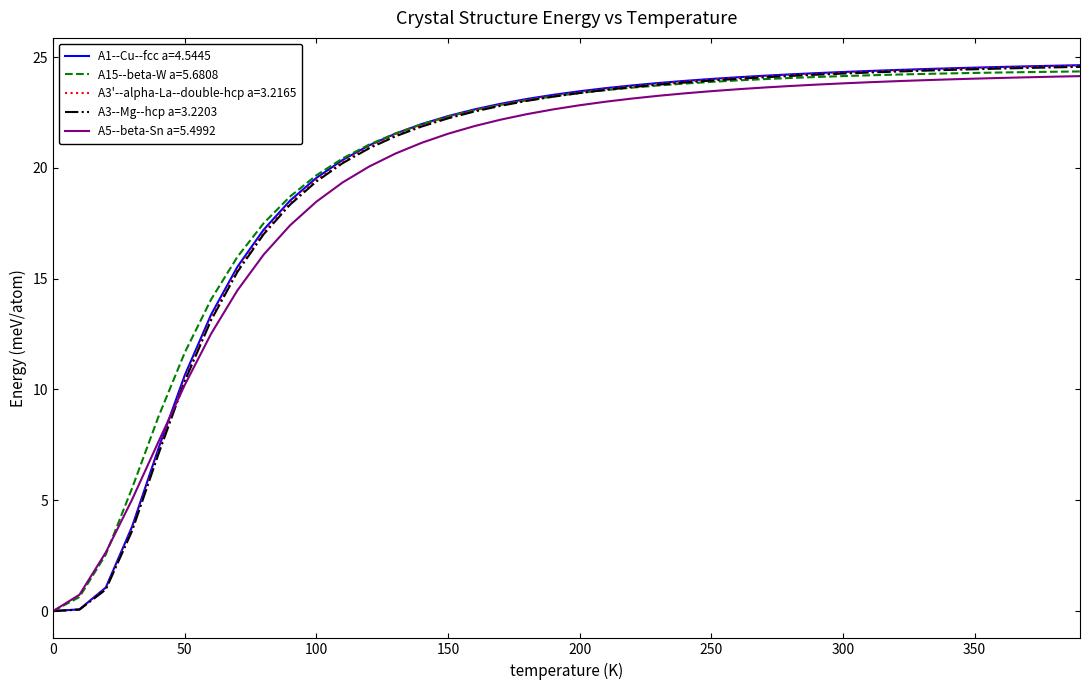

What is the average value of the A1--Cu--fcc a=4.5445 series?

19.8